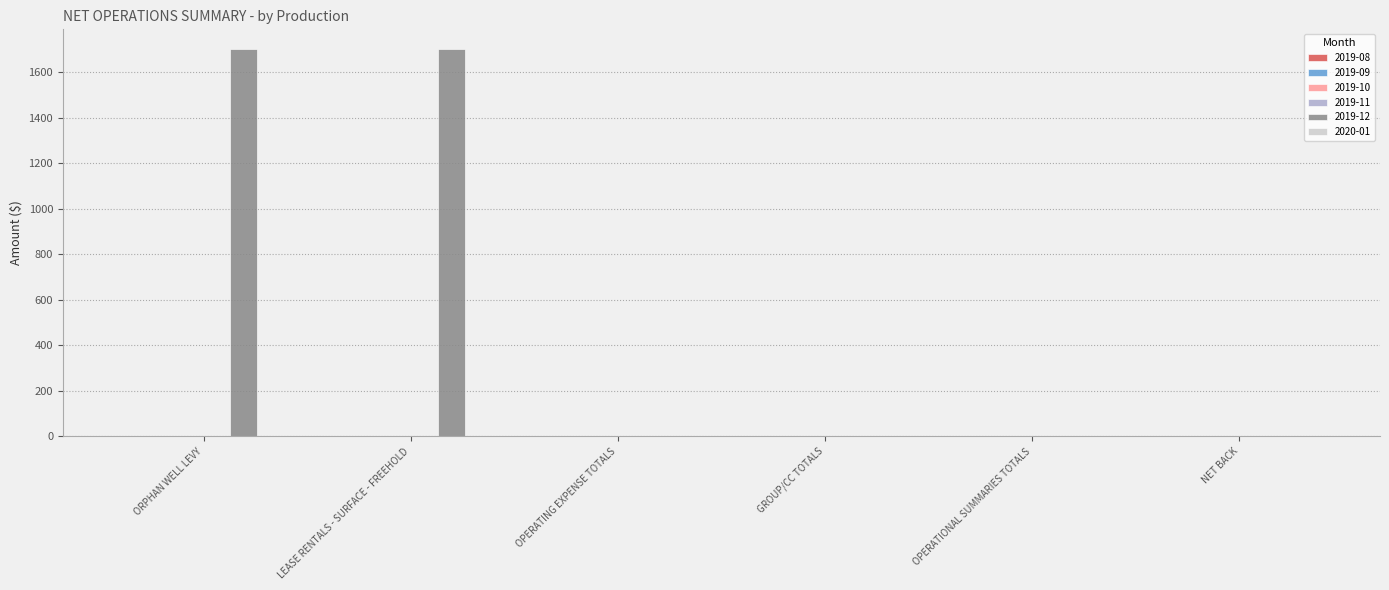

The value of 2019-12 at ORPHAN WELL LEVY is 1703.0. True or false?

True